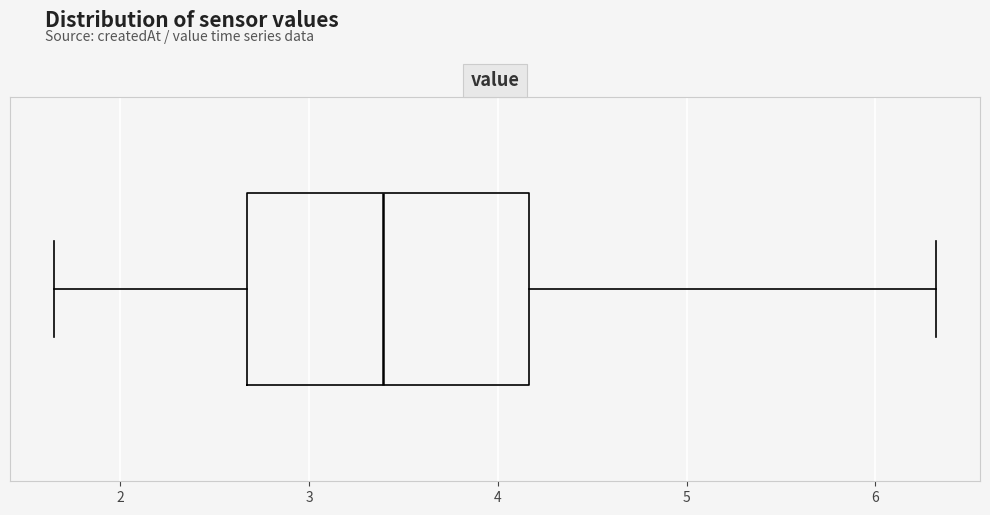

Where is the right edge of the box on the x-axis? The values are not printed on the chart, so give them approximately, as read against the axis.

4.2